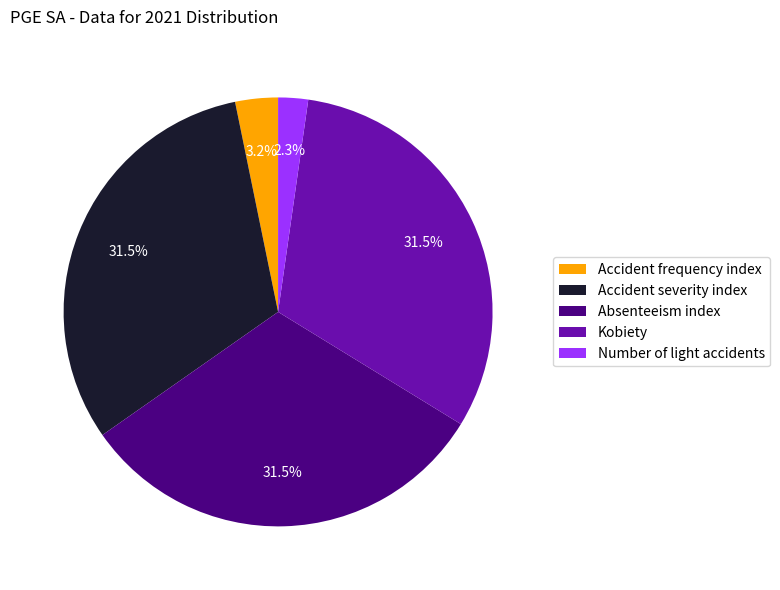

Approximately how many times larger is the value at Kobiety compared to Accident severity index?

1.0